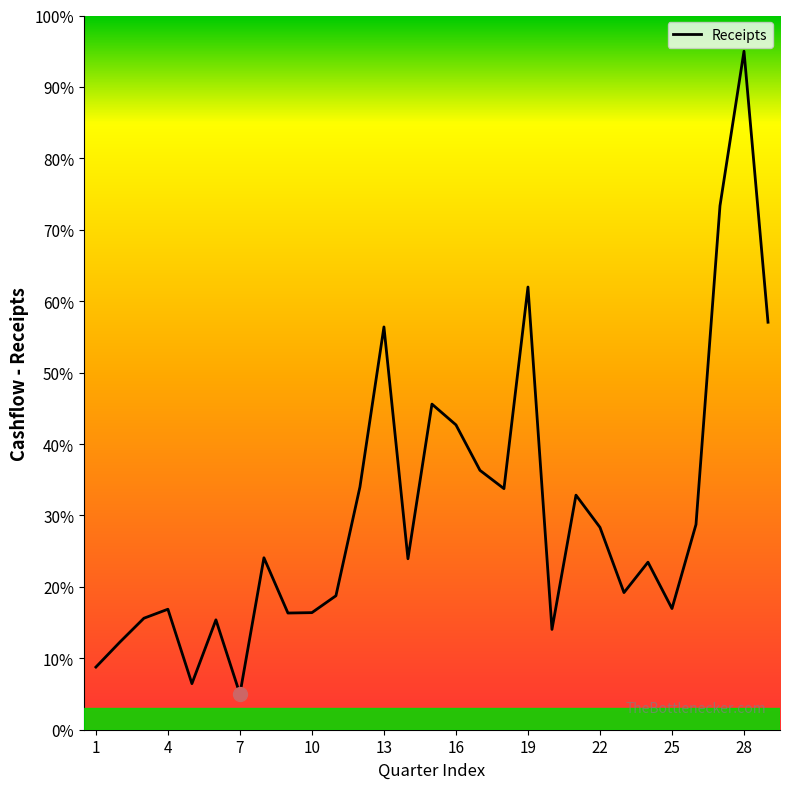

True or false: the data has more than 2 interior local peaks.

True